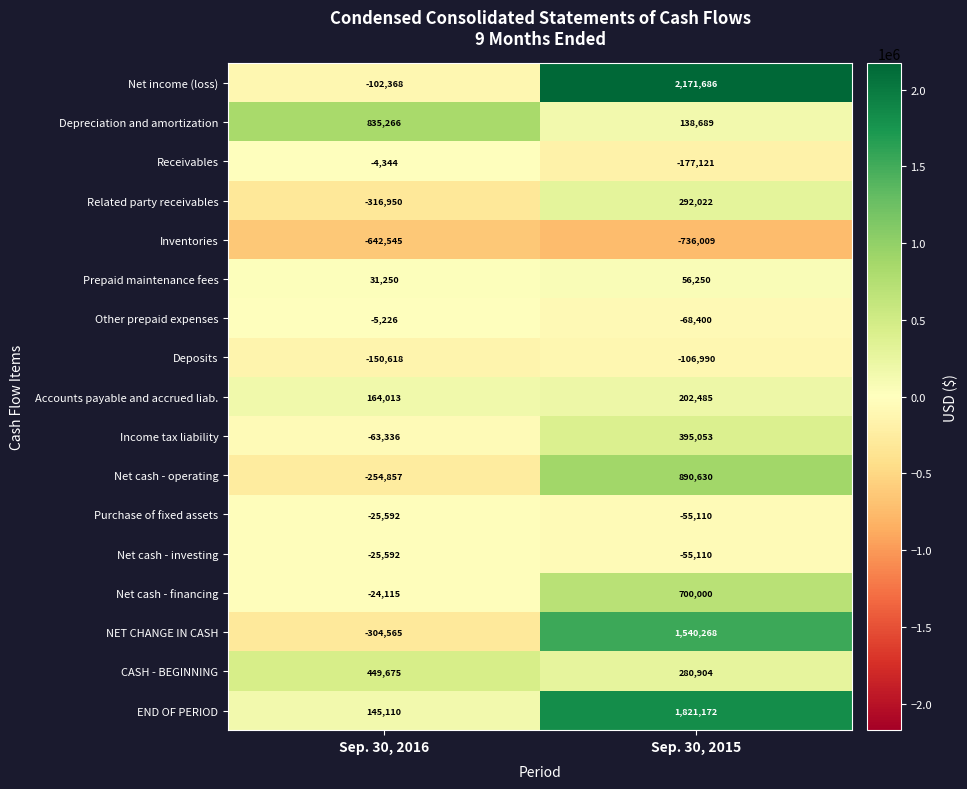

What is the total value across all series at Sep. 30, 2015?

7290419